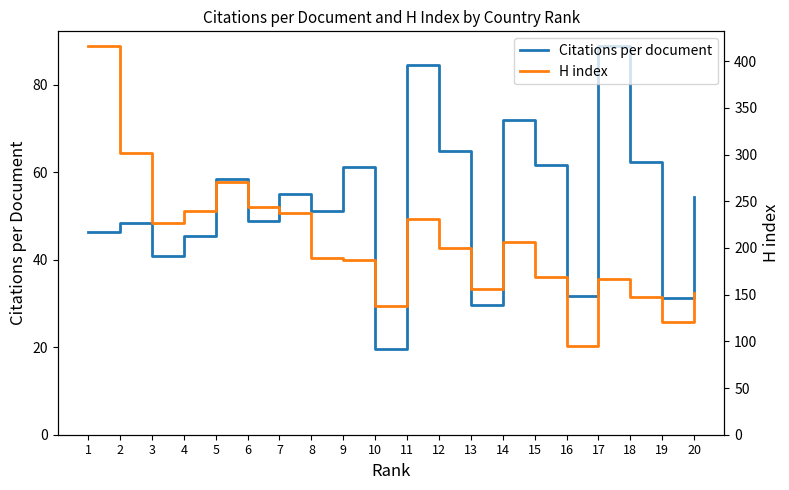

What is the value of the H index point at the 18th from the left?

148.0